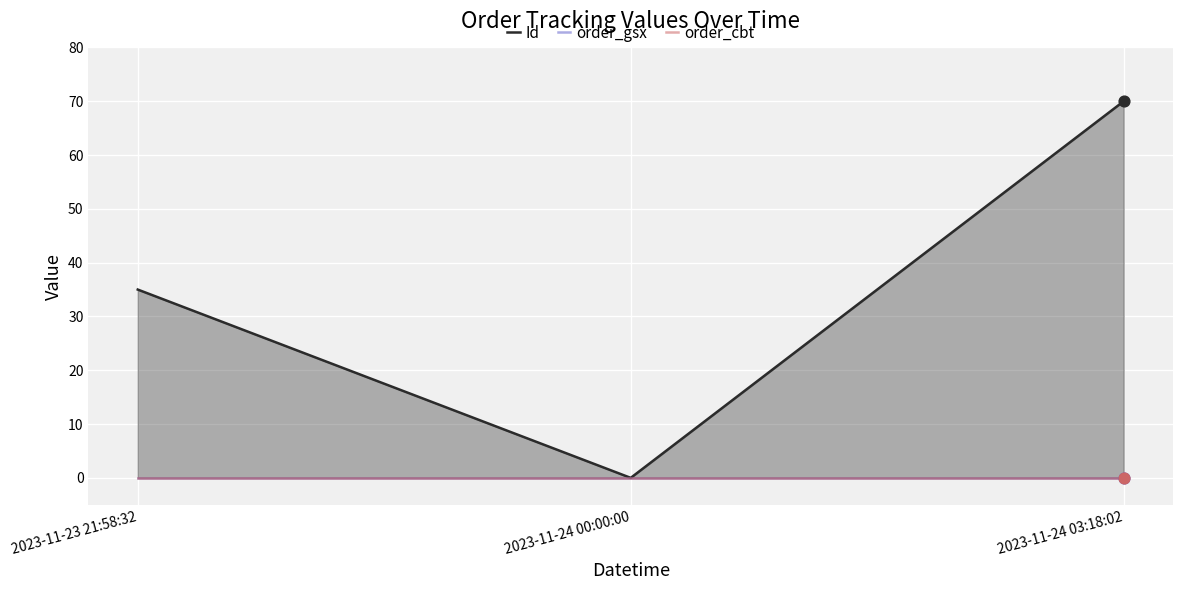

Which series reaches the maximum Y coordinate?

Id